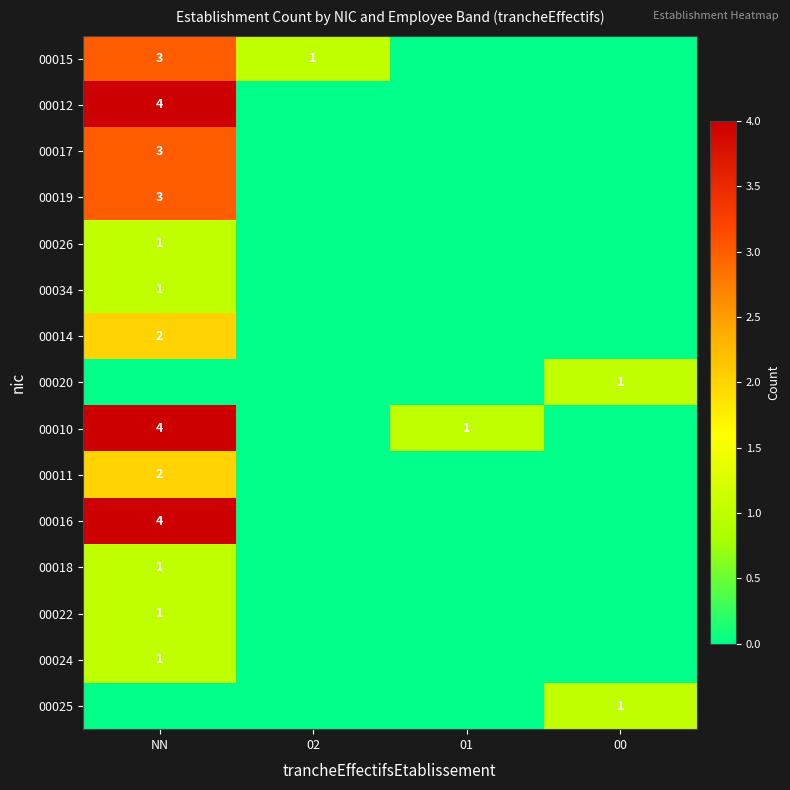

The 00018 series shows 1 at NN. True or false?

True